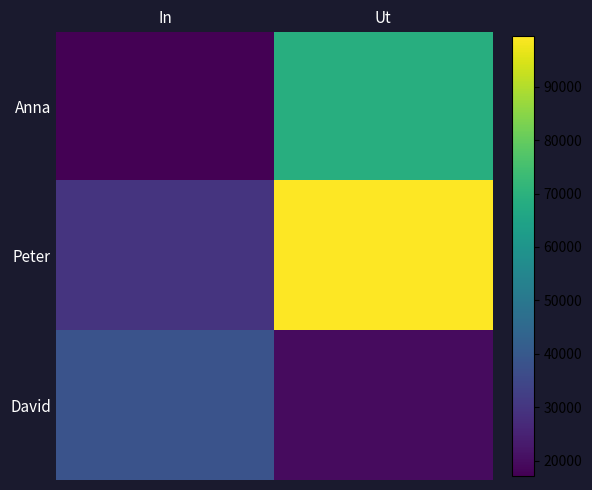

Which category has the highest value across all series?

Ut